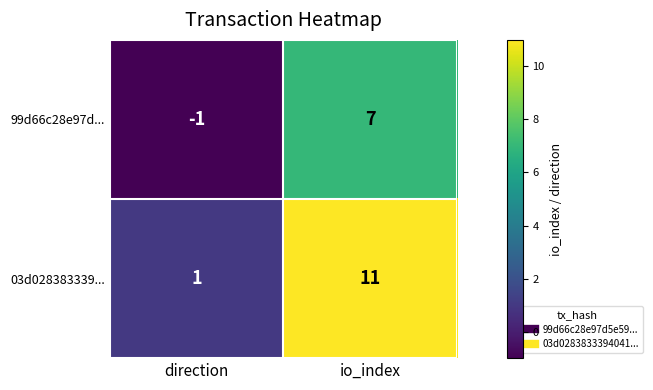

True or false: 03d028383339... has a value of 1 at direction.

True